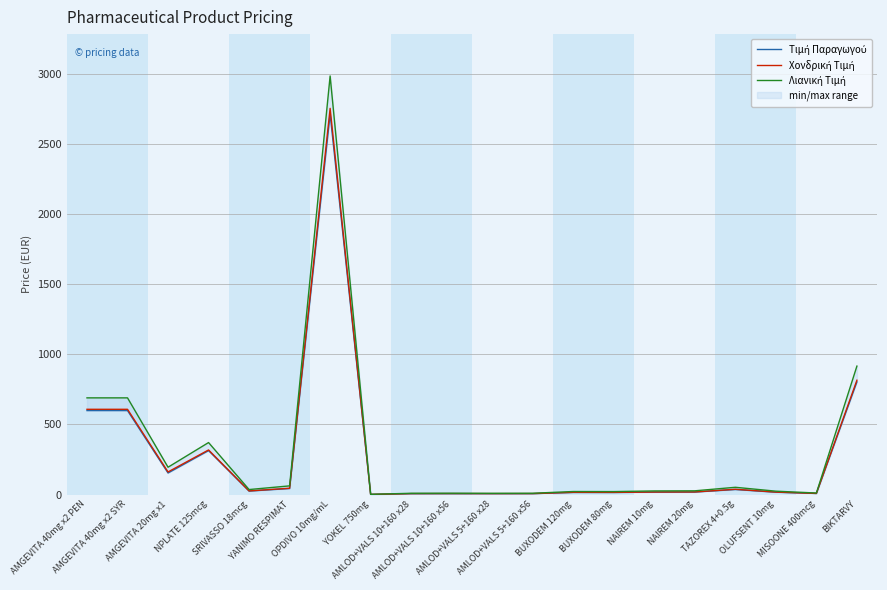

How many lines are shown in the chart?

3